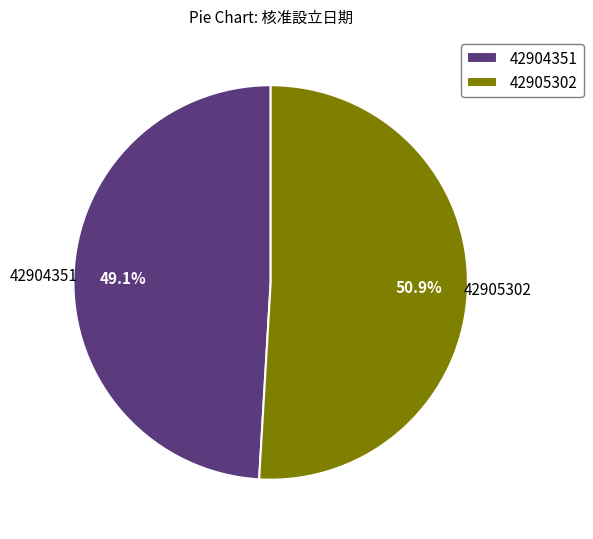

True or false: 42904351 accounts for 49% of the total.

True